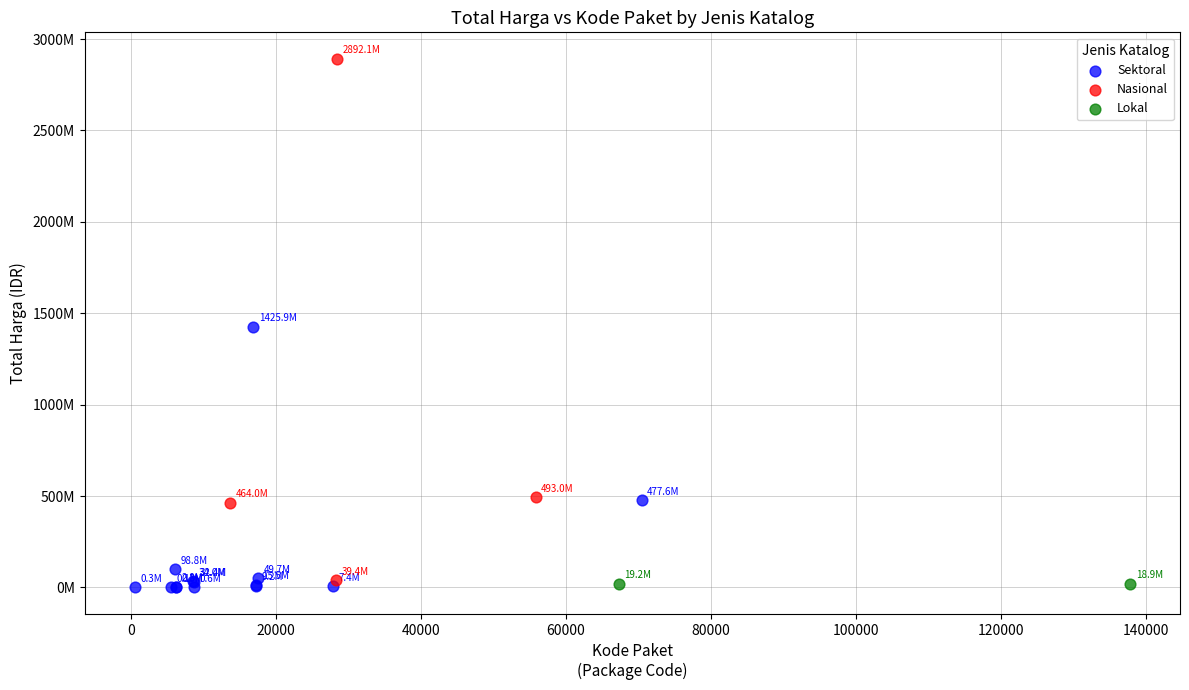

Which series has the largest Y range (max minus min)?

Nasional